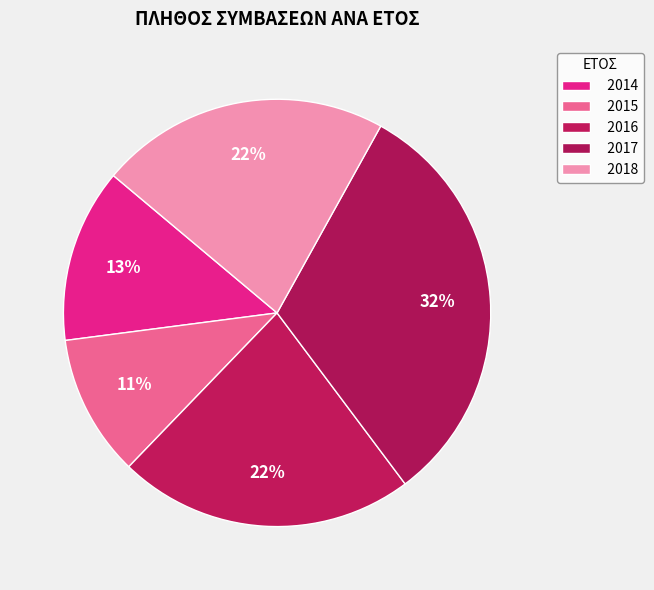

True or false: 2016 accounts for 22% of the total.

True